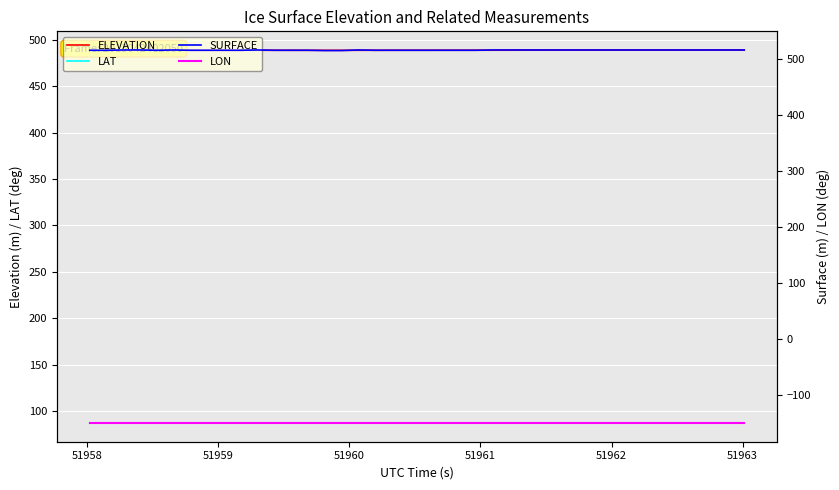

True or false: LAT and ELEVATION intersect in this chart.

False